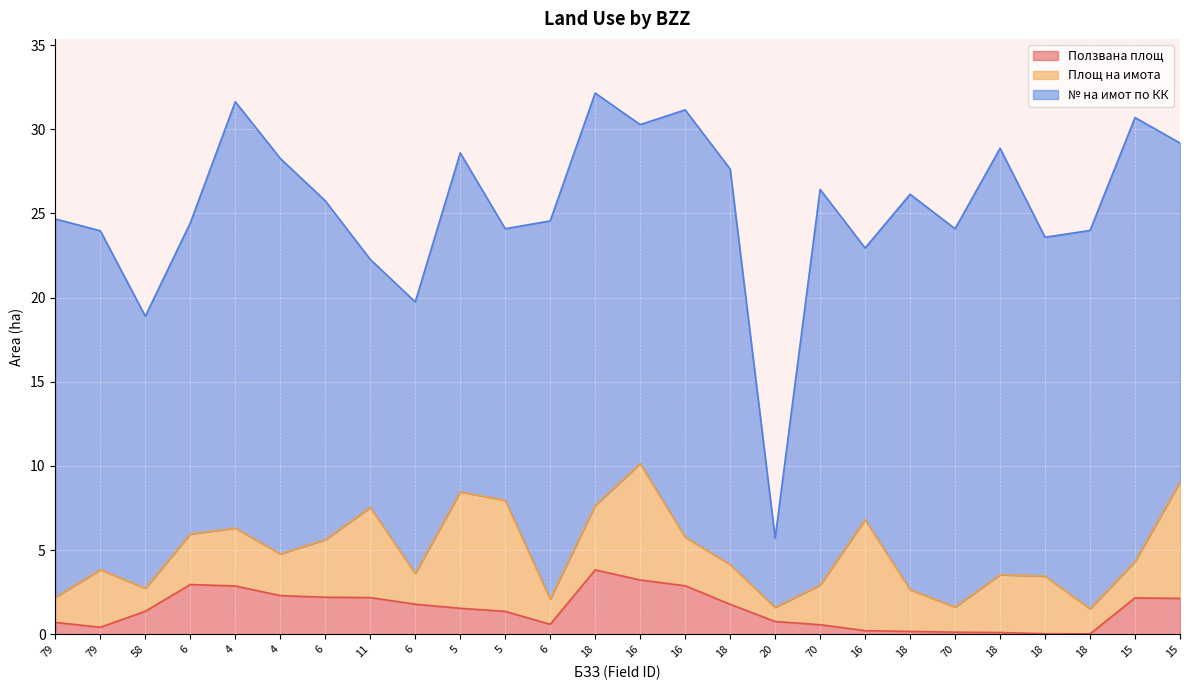

What are all the series names shown in the legend?

Ползвана площ, Площ на имота, № на имот по КК